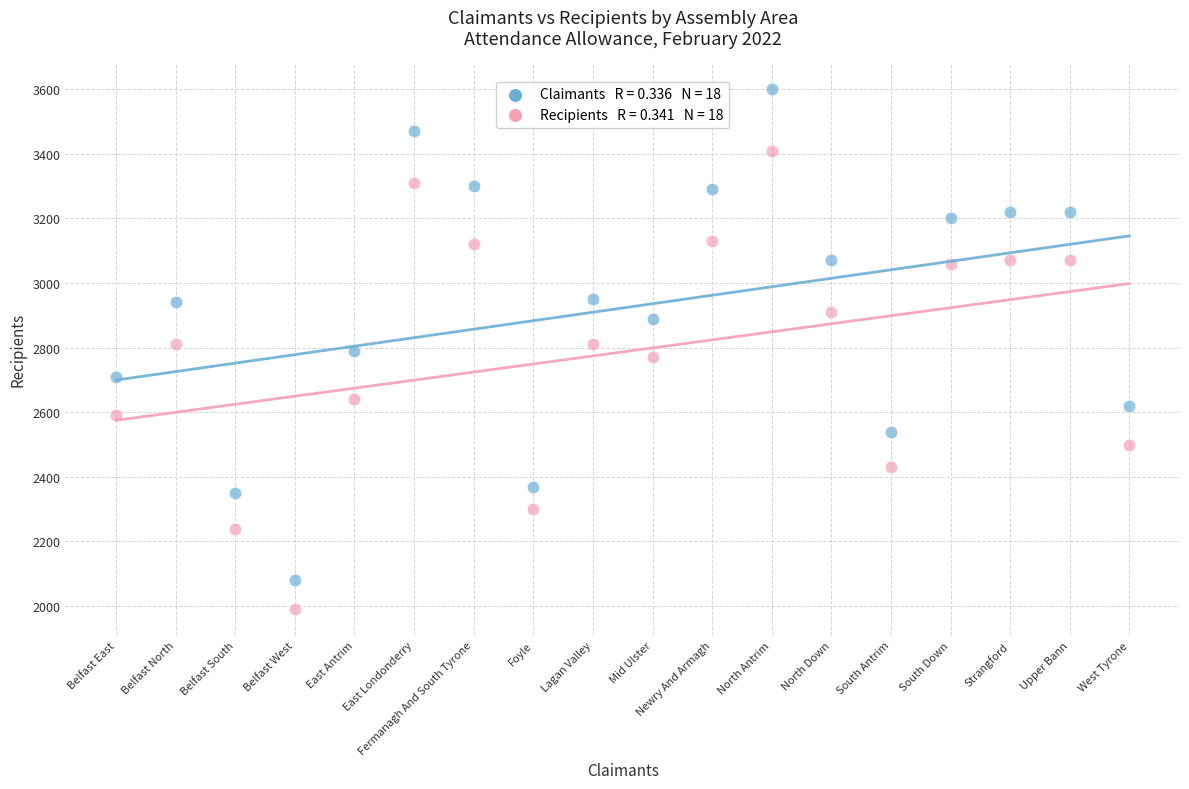

Across all data points, what is the range of Y values (max minus min)?

1610